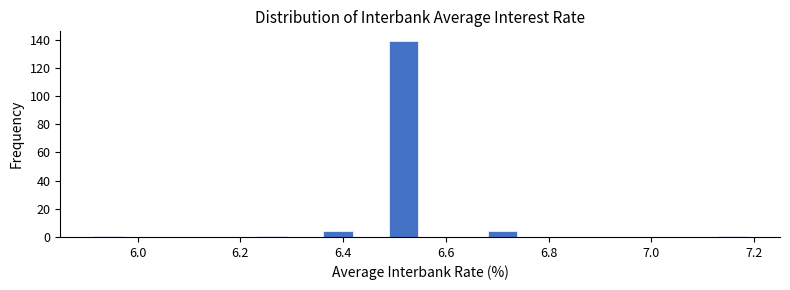

Around what value on the x-axis is the tallest bar? Give the approximate position of its centre, as read against the axis.

6.52